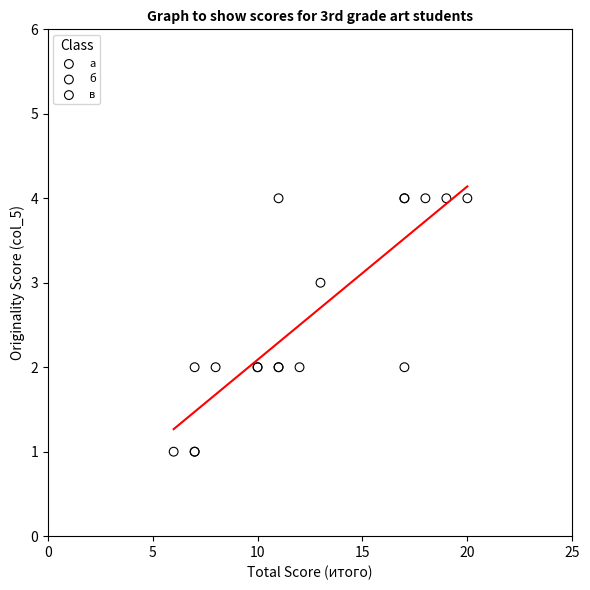

Which series has the largest Y range (max minus min)?

а